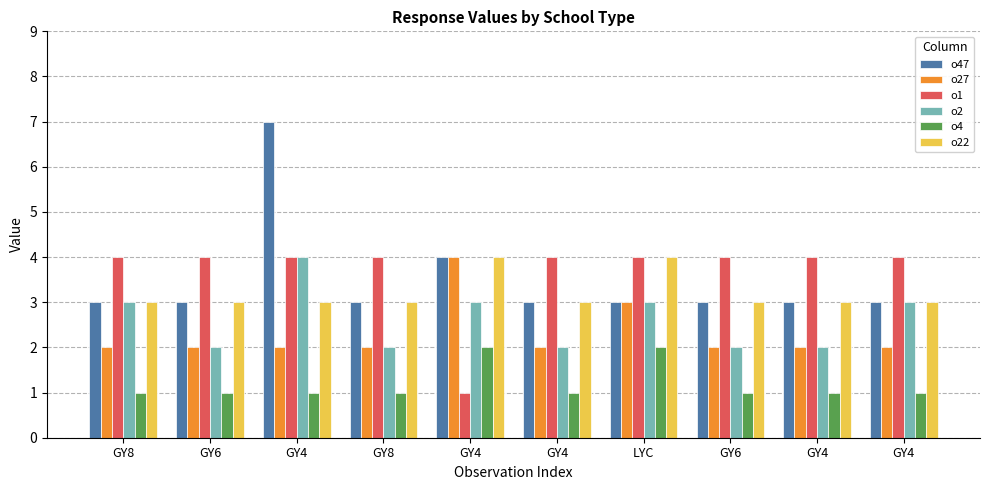

Which series has the largest total across all categories?

o1